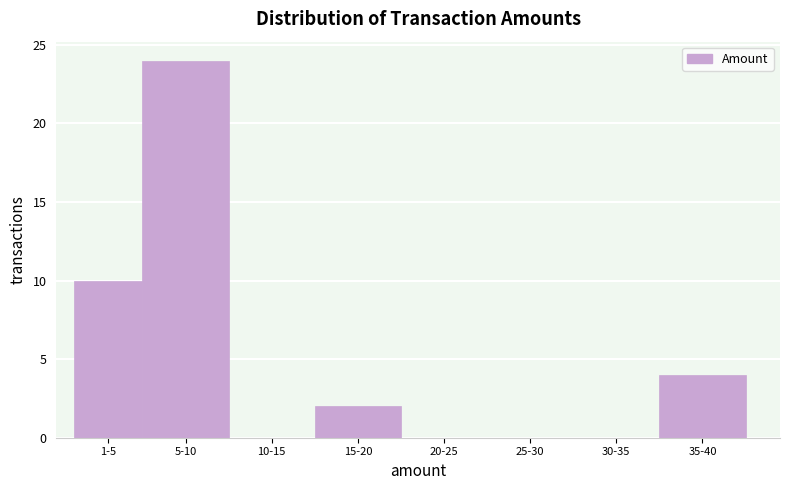

Reading left to right, extract all data points from this chart.

1-5=10	5-10=24	10-15=0	15-20=2	20-25=0	25-30=0	30-35=0	35-40=4